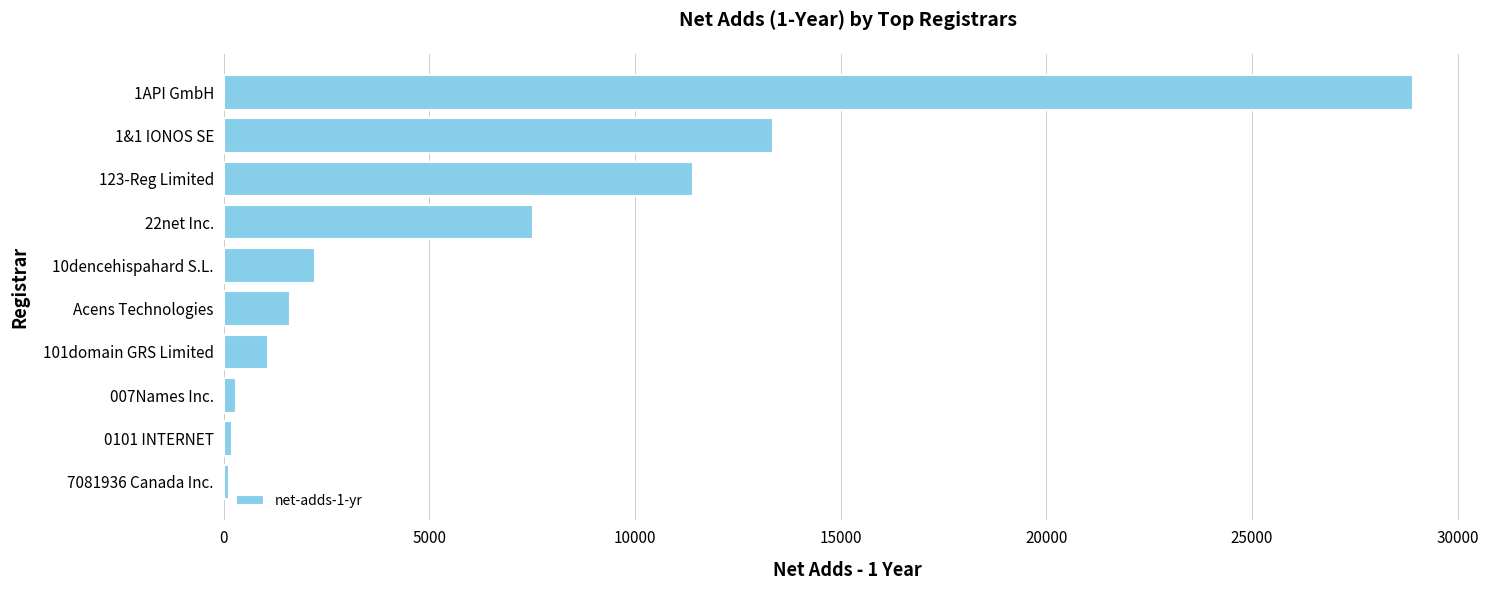

At which label is the value closest to 14521?

1&1 IONOS SE